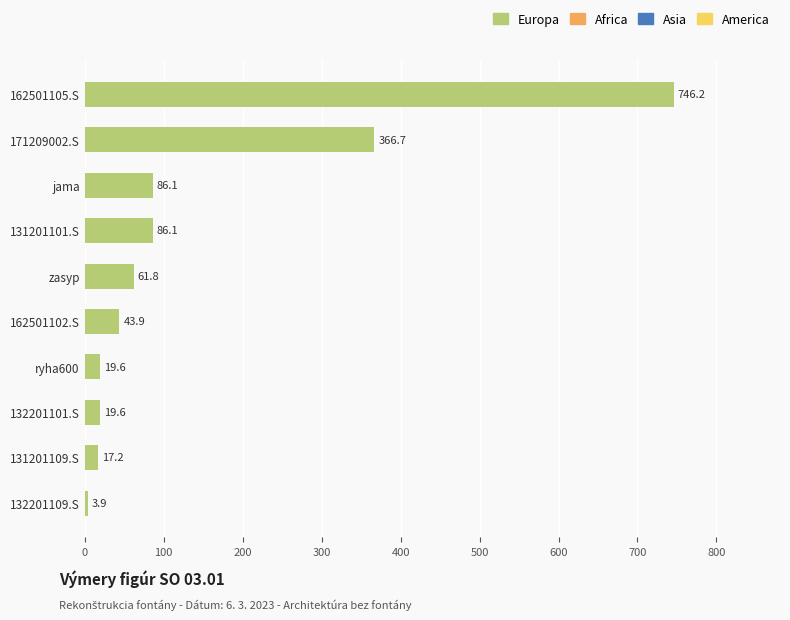

Is it true that the value at 171209002.S is 118.9?

False